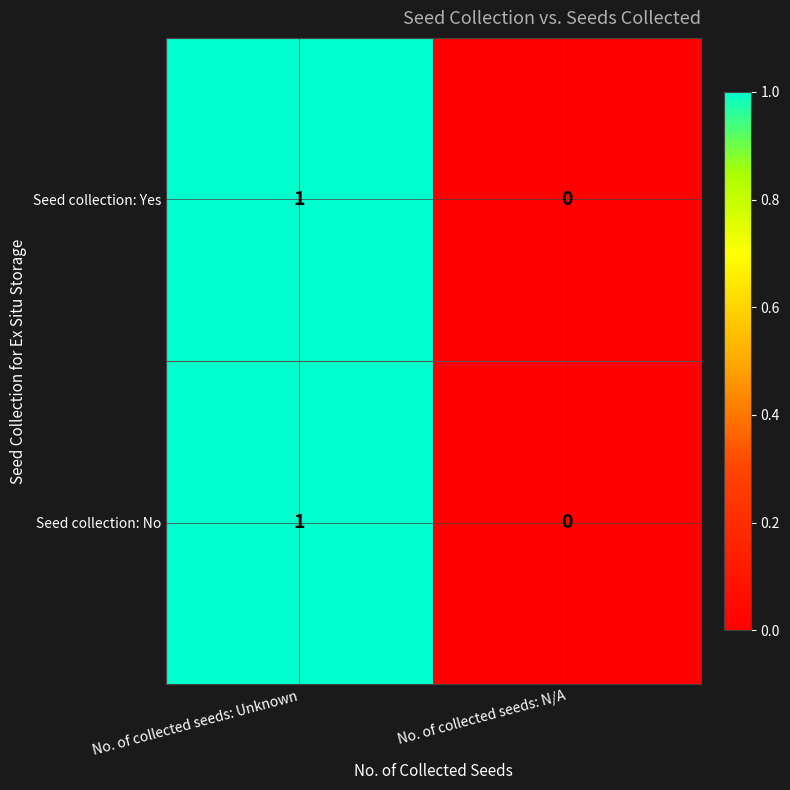

List the labels in order of Seed collection: Yes value, smallest first.

No. of collected seeds: N/A, No. of collected seeds: Unknown